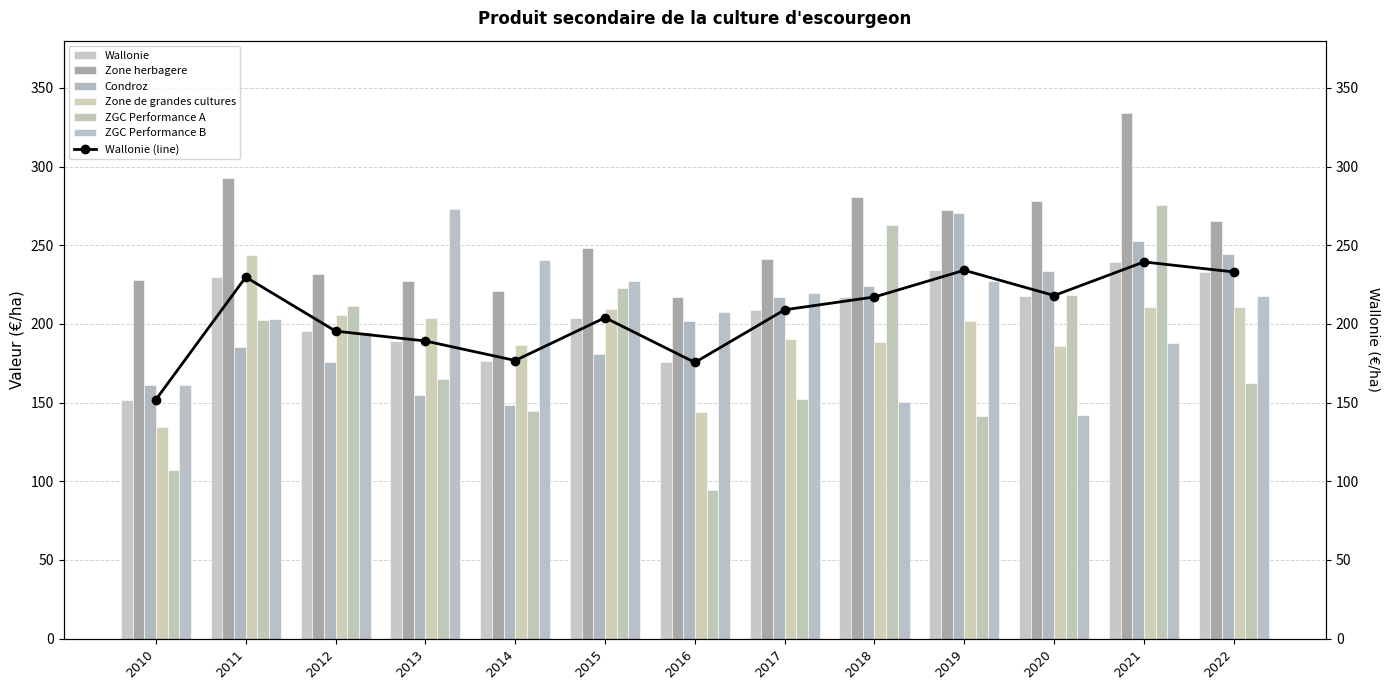

At which category does the chart reach its peak across all series?

2021